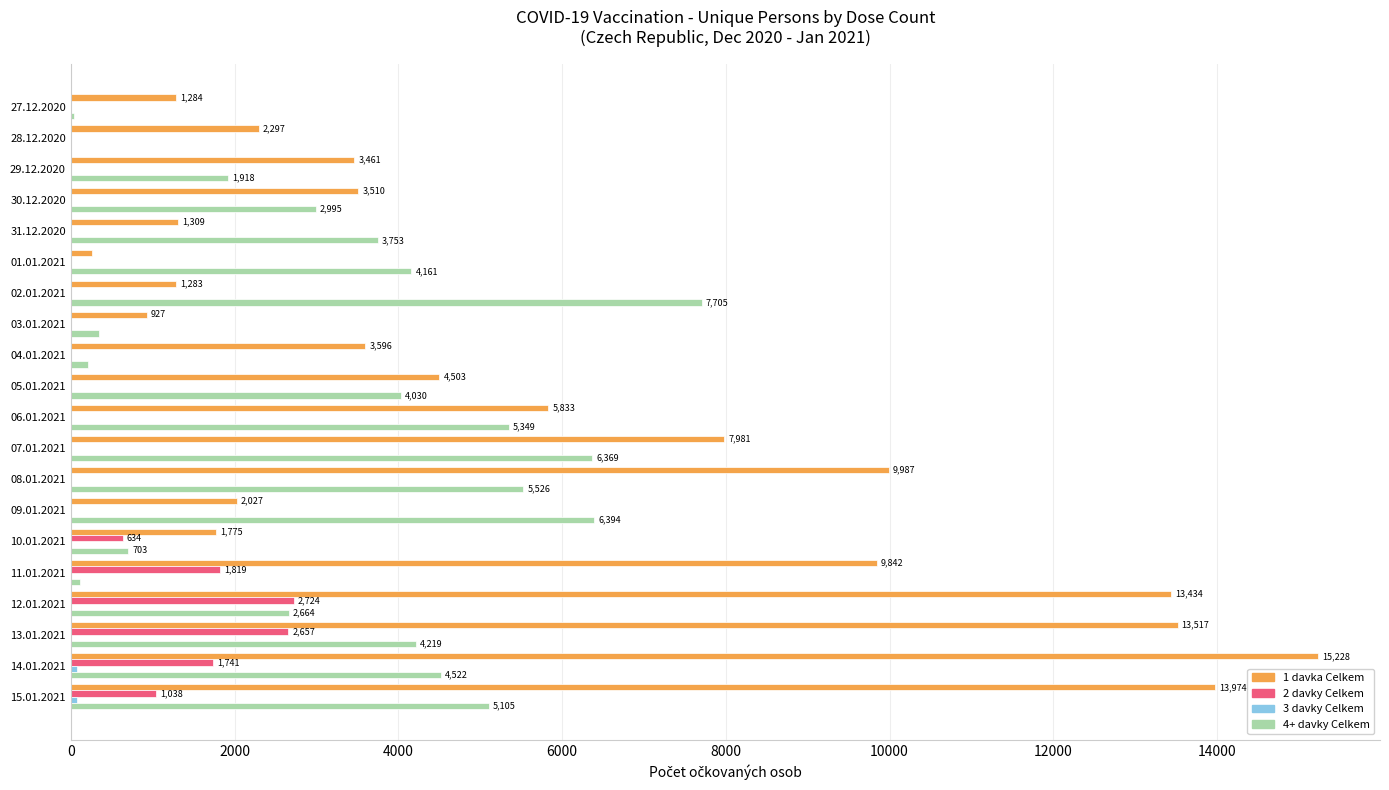

What is the sum of the 2 davky Celkem values at 08.01.2021 and 10.01.2021?

635